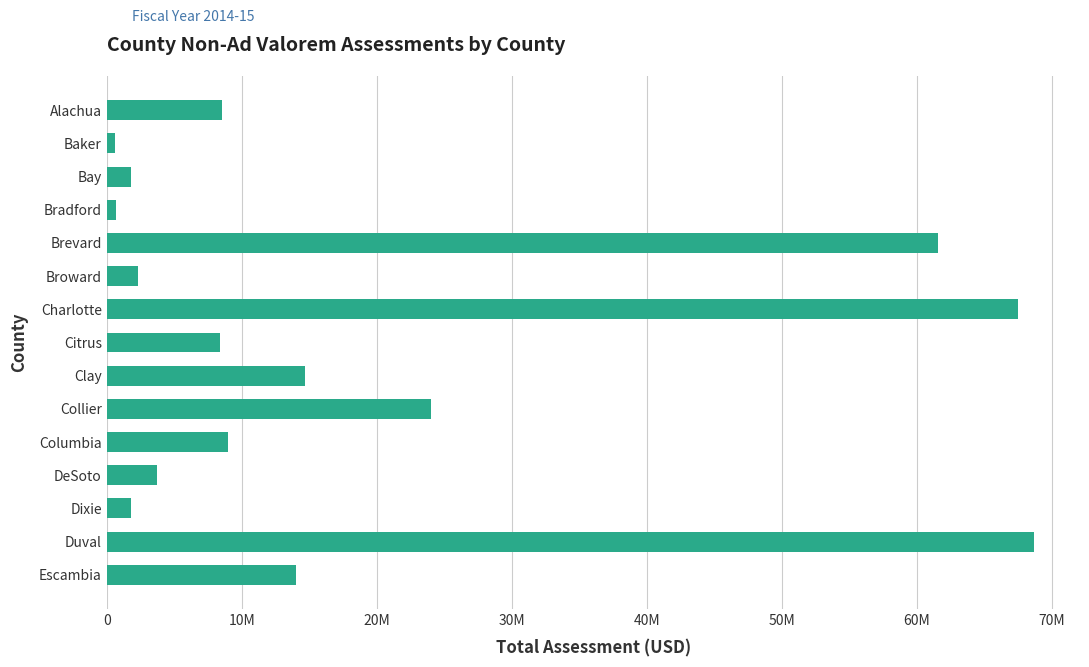

What is the sum of all values?

287295373